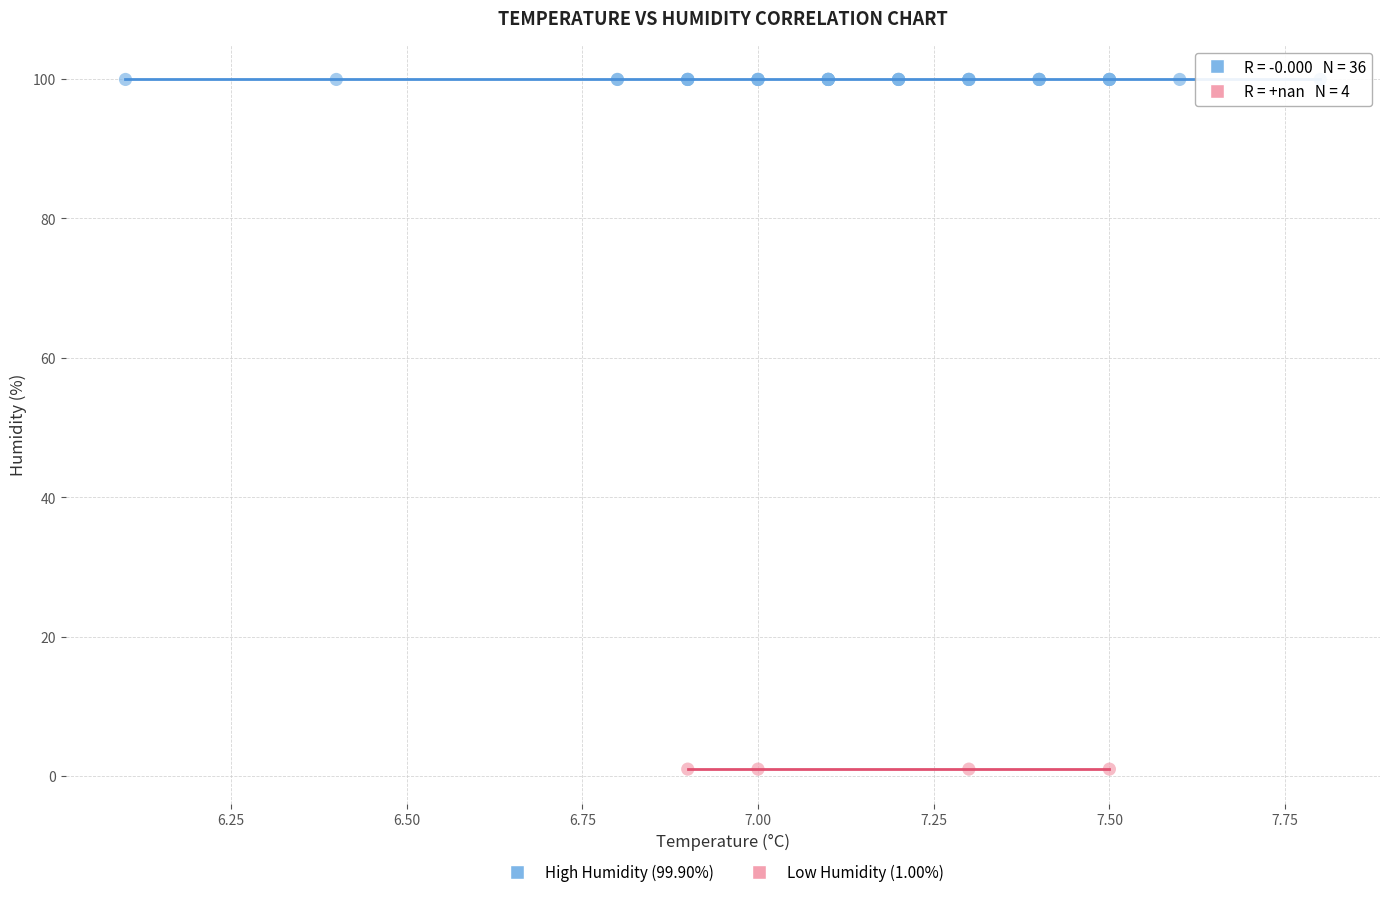

Which series reaches the maximum Y coordinate?

High Humidity (99.90%)